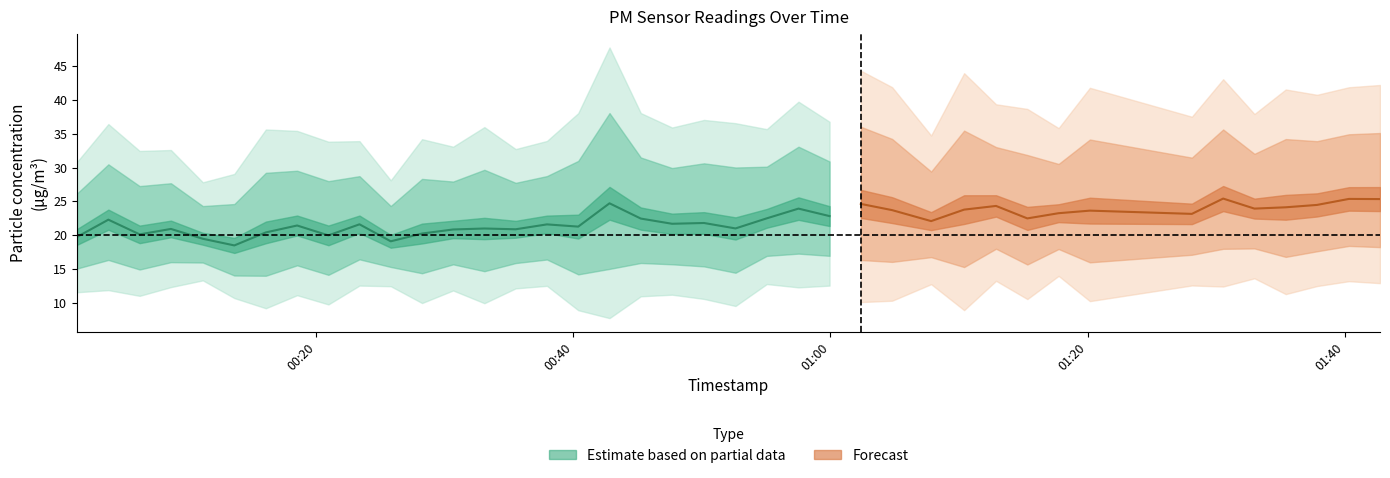

Which has a higher value, 28 or 11?

28